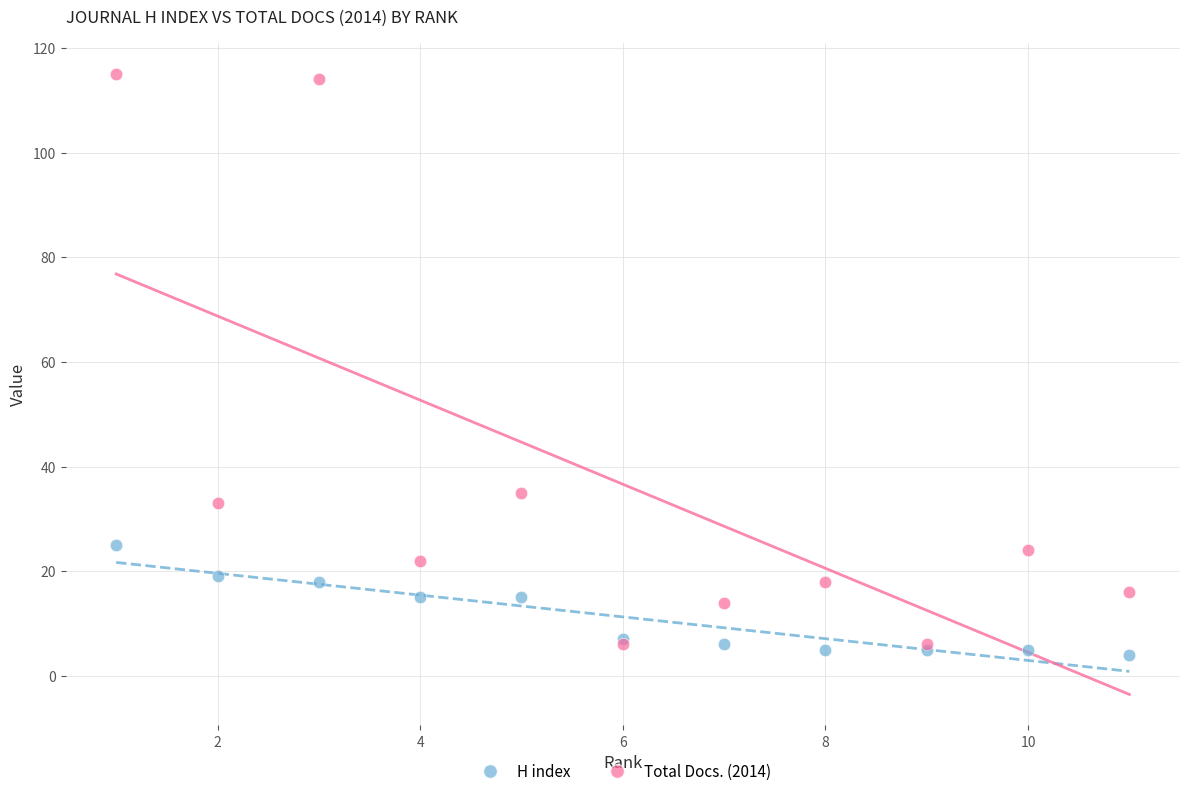

Which series reaches the maximum Y coordinate?

Total Docs. (2014)